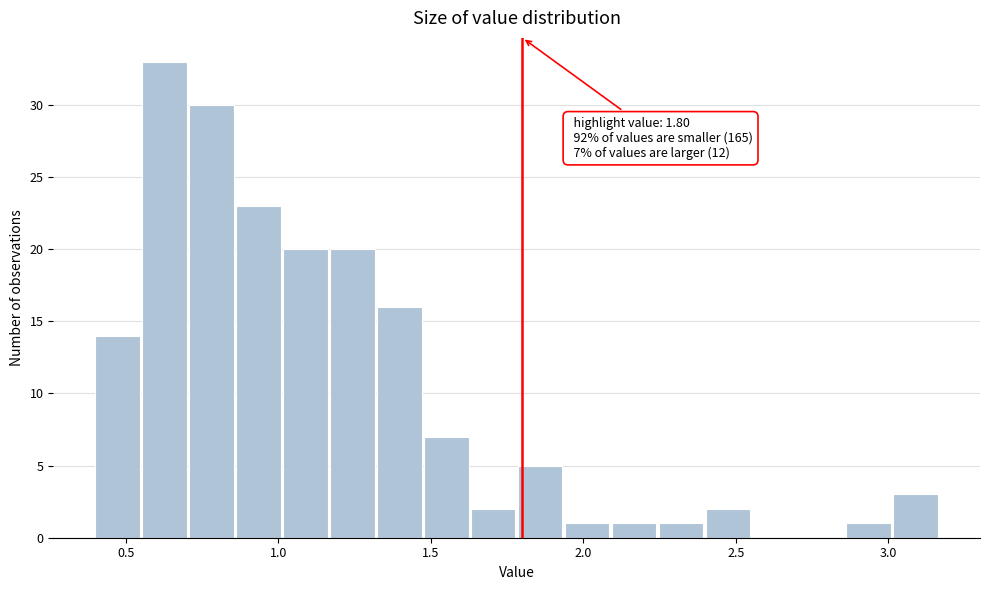

Read against the x-axis, roughly where is the centre of the tallest bar?

0.65